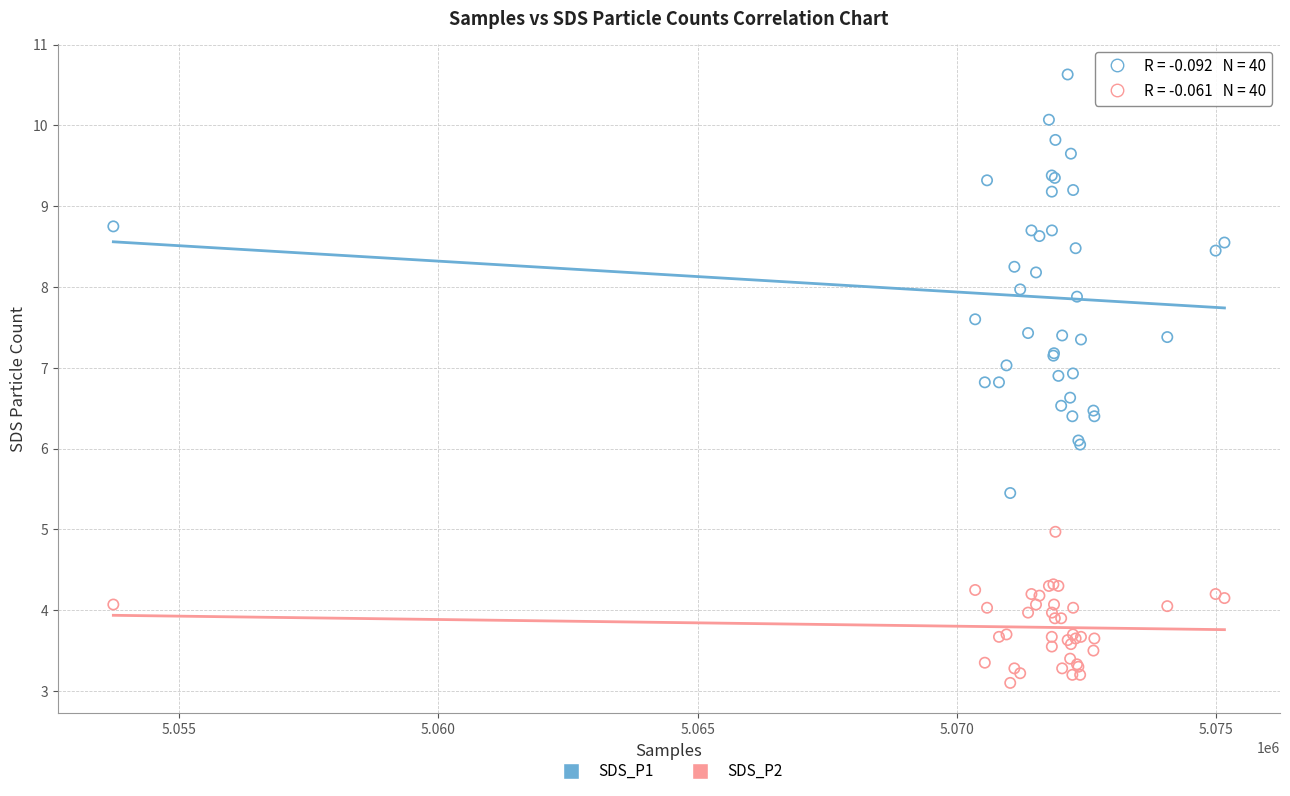

Which series has the widest spread of Y values?

SDS_P1